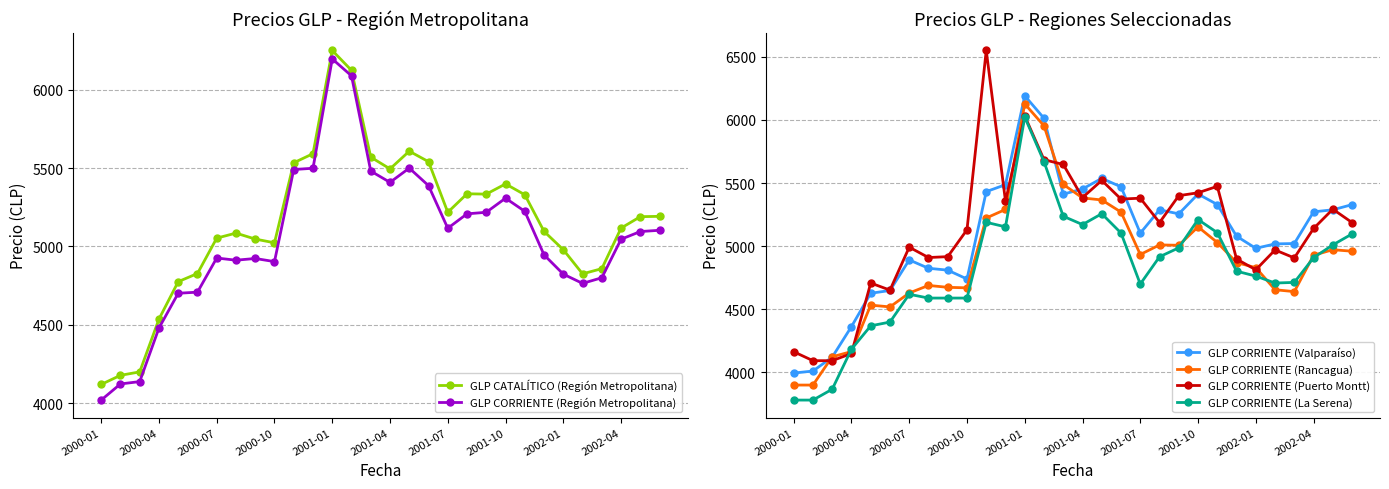

In GLP CORRIENTE (Valparaíso), how many points are lower than both neighbors (excluding endpoints)?

5